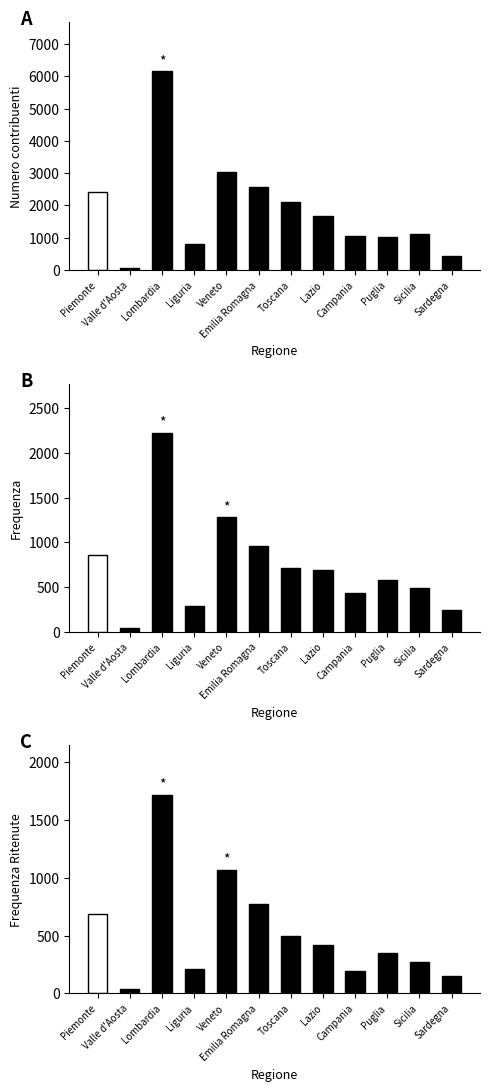

At which category is the sum across all series the highest?

Lombardia